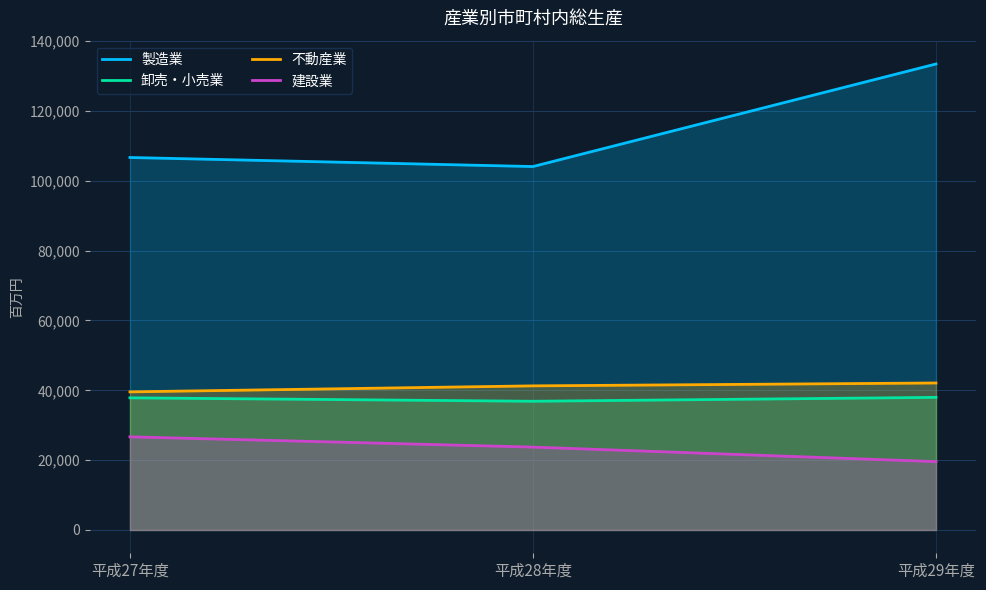

The 建設業 series shows 23739 at 平成28年度. True or false?

True